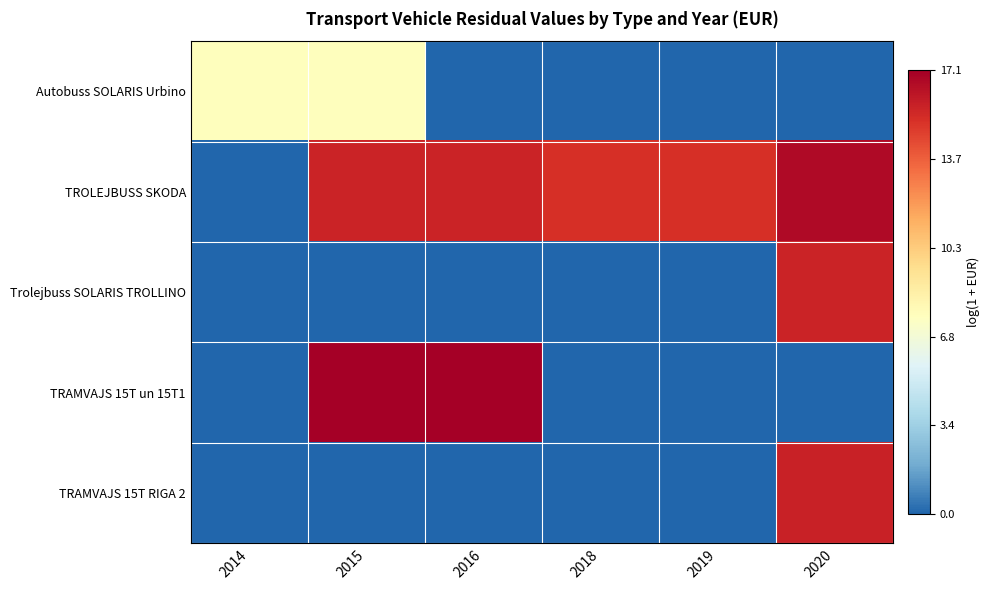

Reading left to right, transcribe all the data shown in this chart.

Autobuss SOLARIS Urbino: 2014=7.6	2015=7.6	2016=0.0	2018=0.0	2019=0.0	2020=0.0
TROLEJBUSS SKODA: 2014=0.0	2015=15.7	2016=15.7	2018=15.2	2019=15.2	2020=16.7
Trolejbuss SOLARIS TROLLINO: 2014=0.0	2015=0.0	2016=0.0	2018=0.0	2019=0.0	2020=15.7
TRAMVAJS 15T un 15T1: 2014=0.0	2015=17.1	2016=17.1	2018=0.0	2019=0.0	2020=0.0
TRAMVAJS 15T RIGA 2: 2014=0.0	2015=0.0	2016=0.0	2018=0.0	2019=0.0	2020=15.8